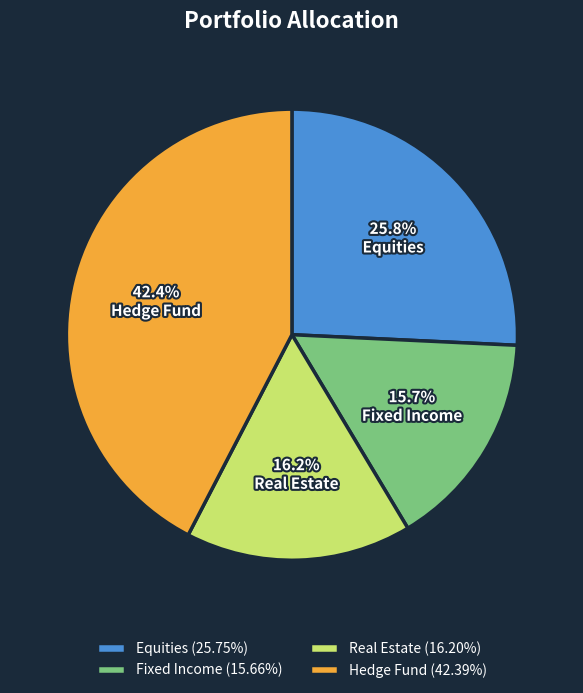

Which category has the biggest portion of the pie?

Hedge Fund